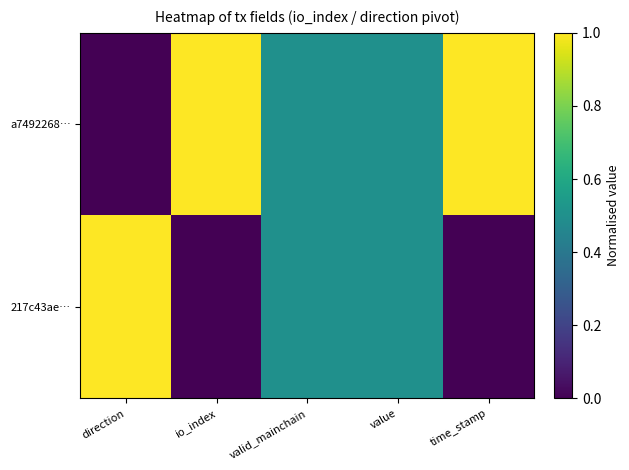

How many data points does each series have?

5